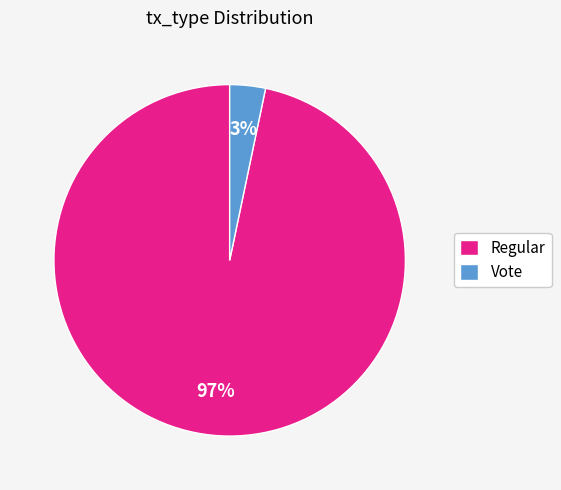

True or false: Regular accounts for 90% of the total.

False